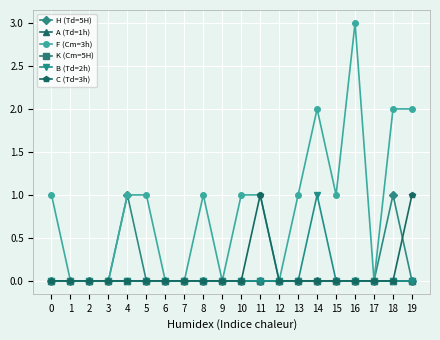

At how many categories does at least one series exceed 2?

1